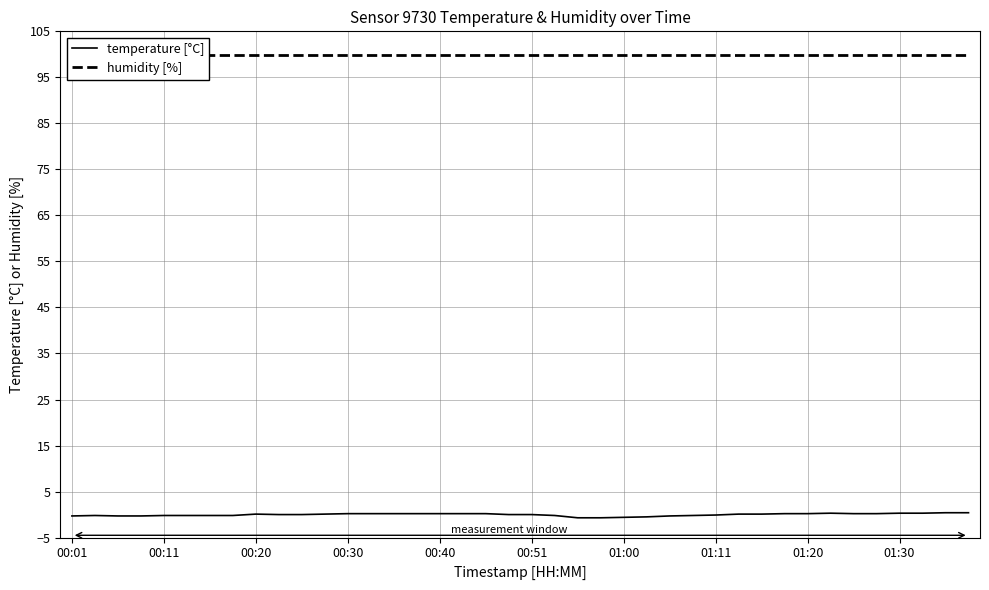

The temperature [°C] series shows -0.6 at 01:00. True or false?

True